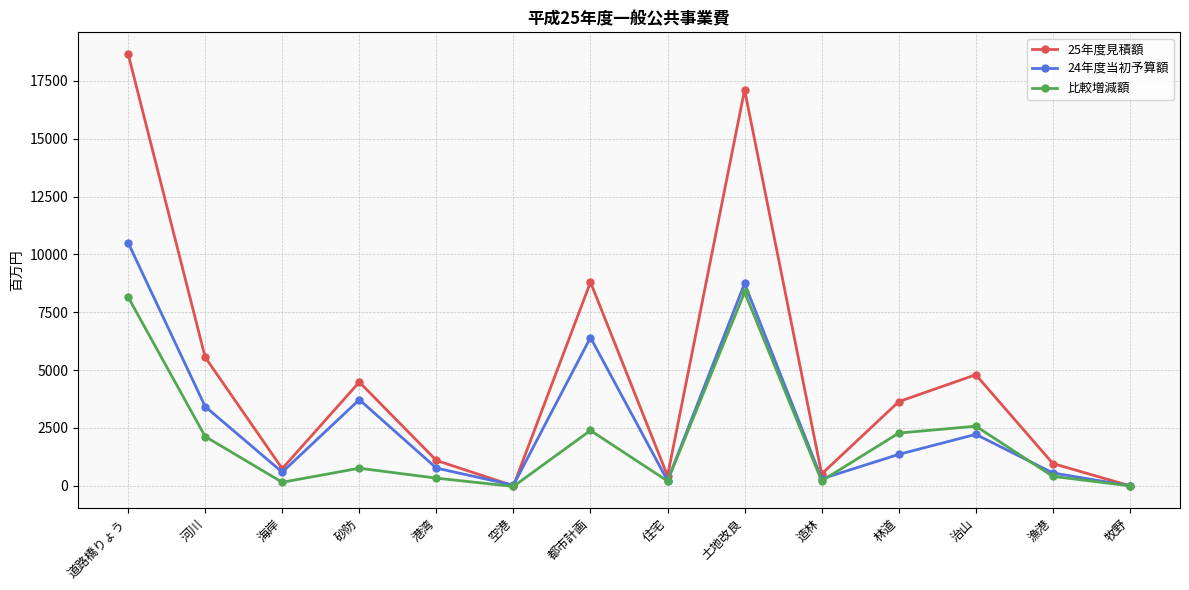

The 25年度見積額 series shows 511 at 造林. True or false?

True